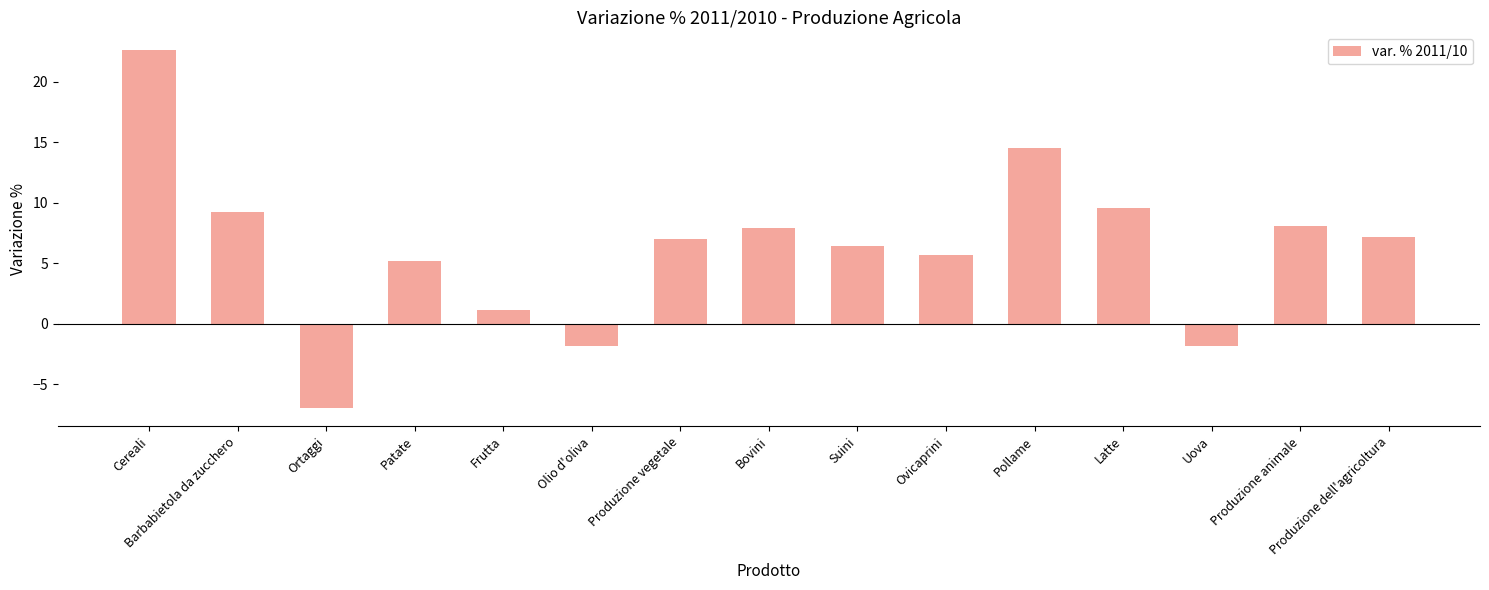

How many values are below 7?

7